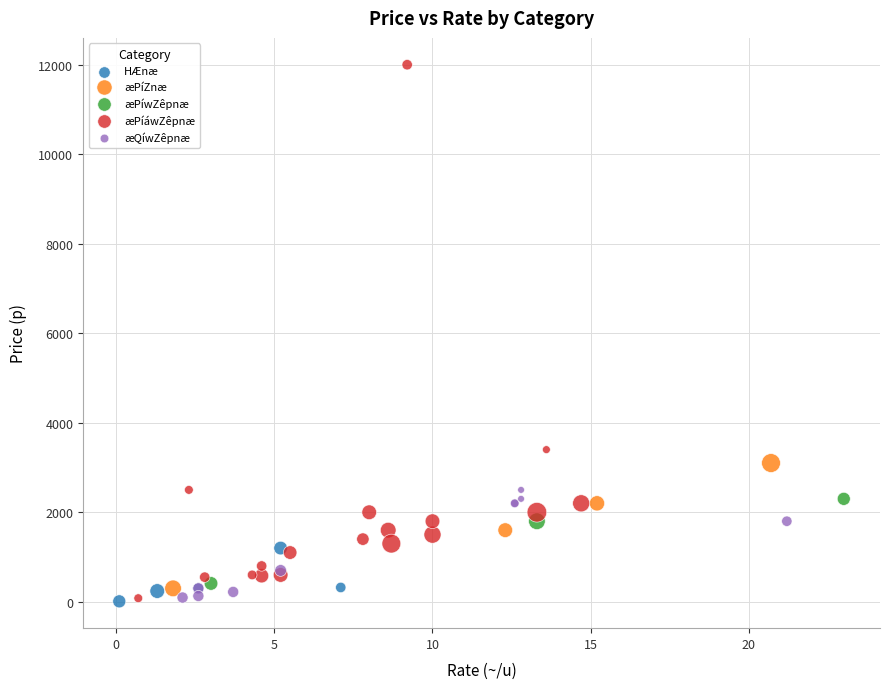

Which series has the largest Y range (max minus min)?

æPíáwZêpnæ